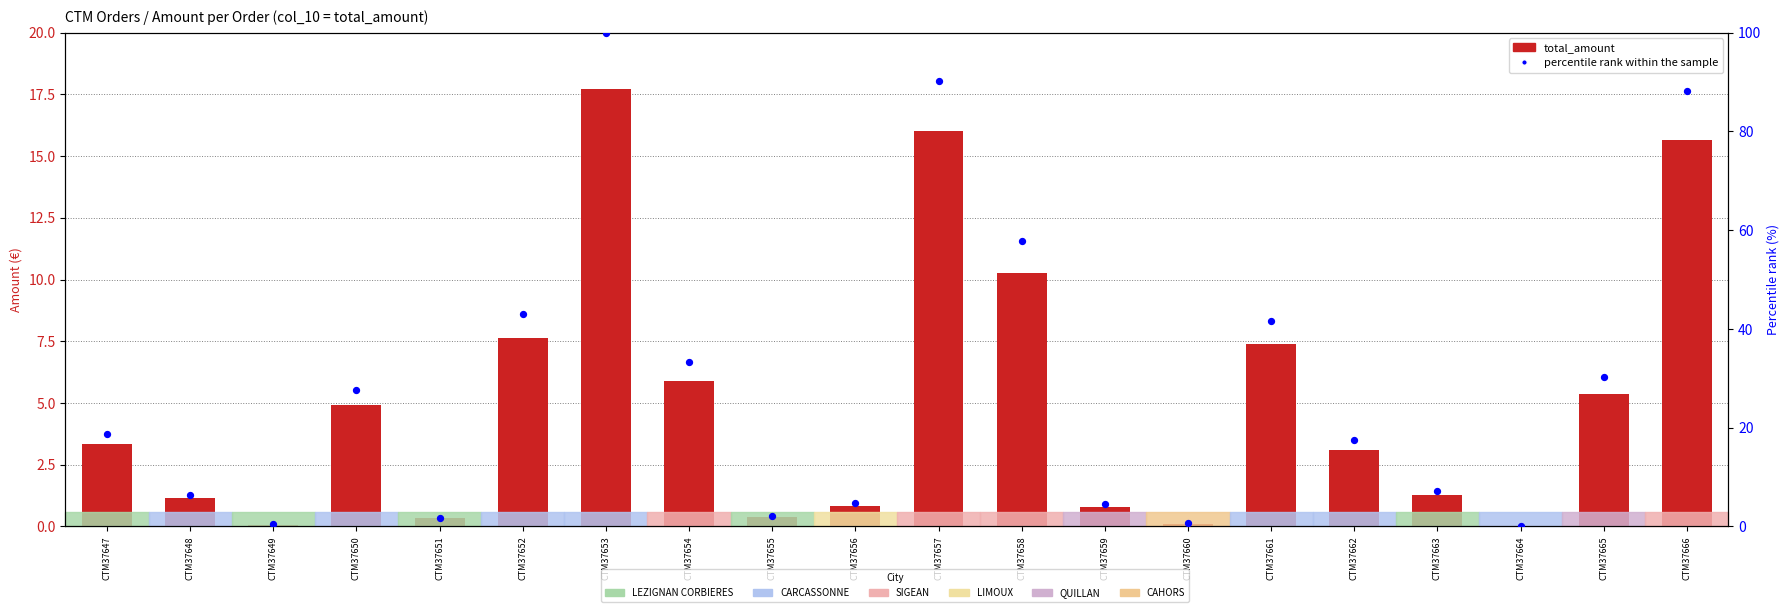

At which category is the sum across all series the highest?

CTM37653